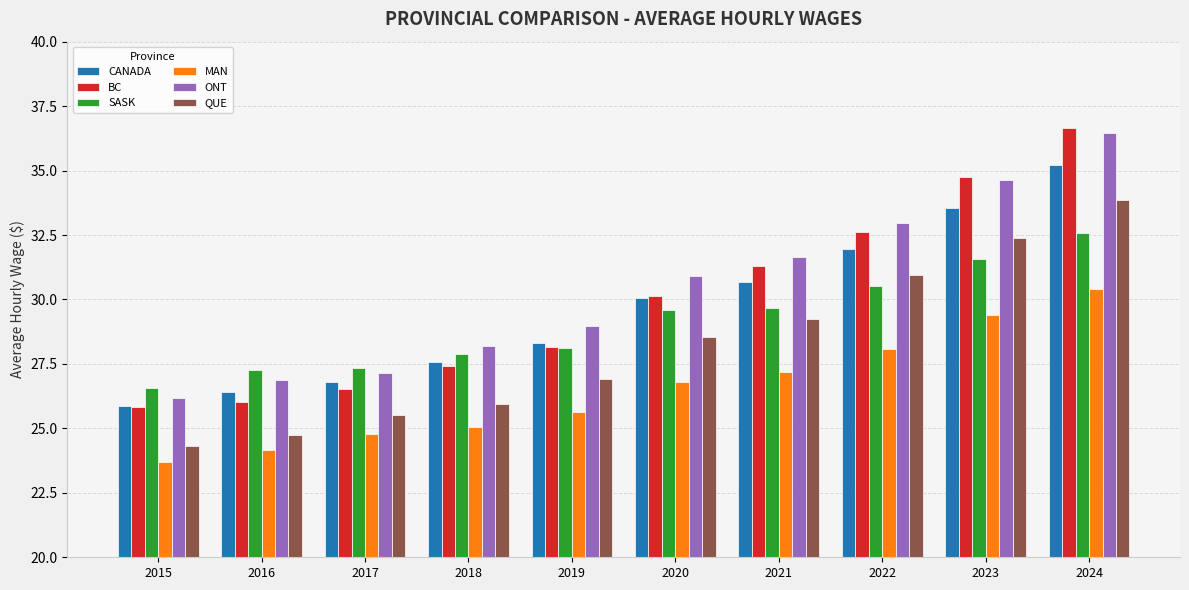

At 2017, list the series in order from smallest to largest.

MAN, QUE, BC, CANADA, ONT, SASK